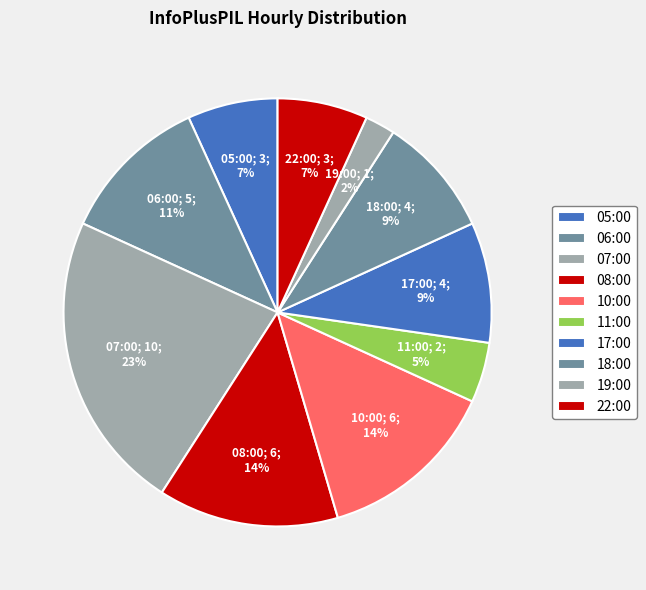

How many slices are in this pie chart?

10